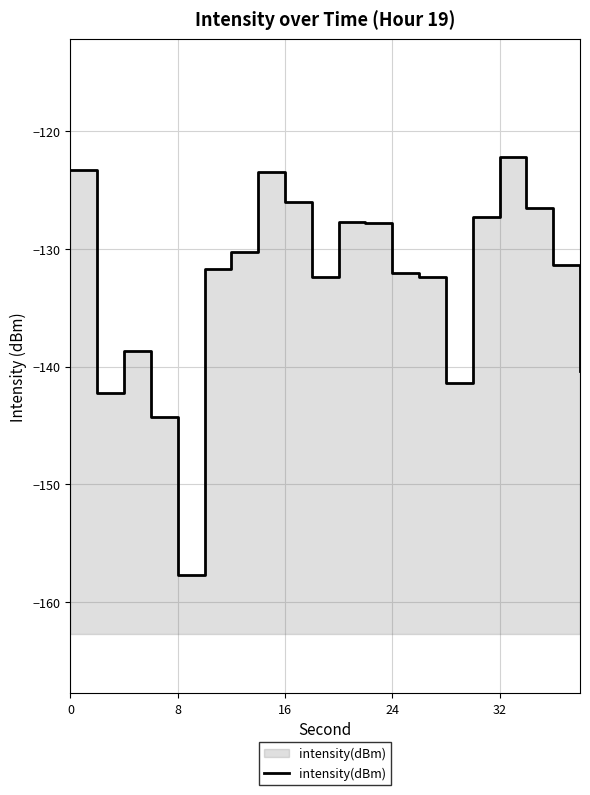

What is the difference between the second highest and second lowest values?

21.0